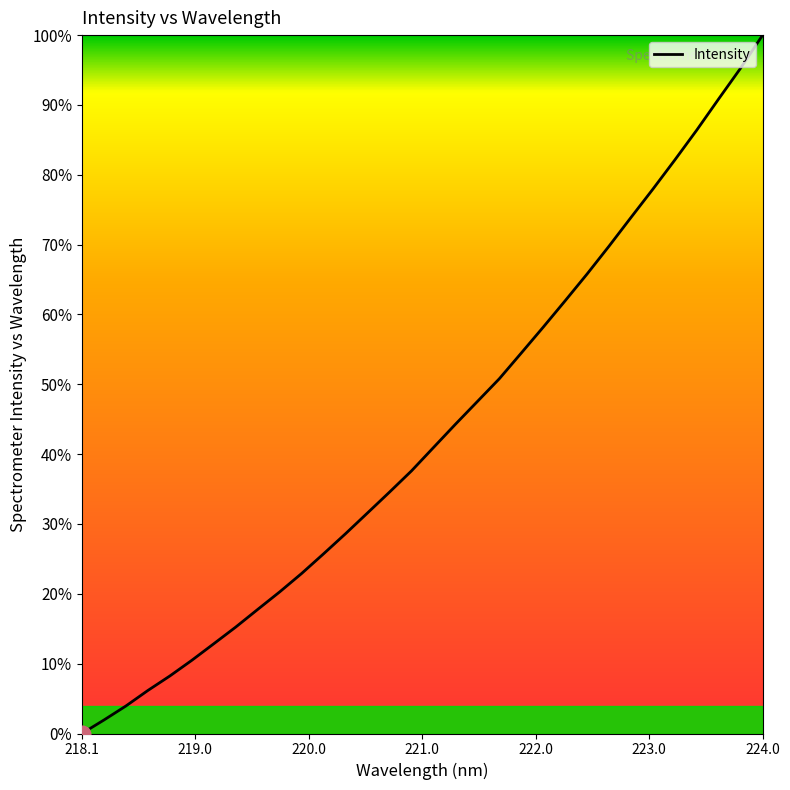

What is the greatest value displayed?

100.0